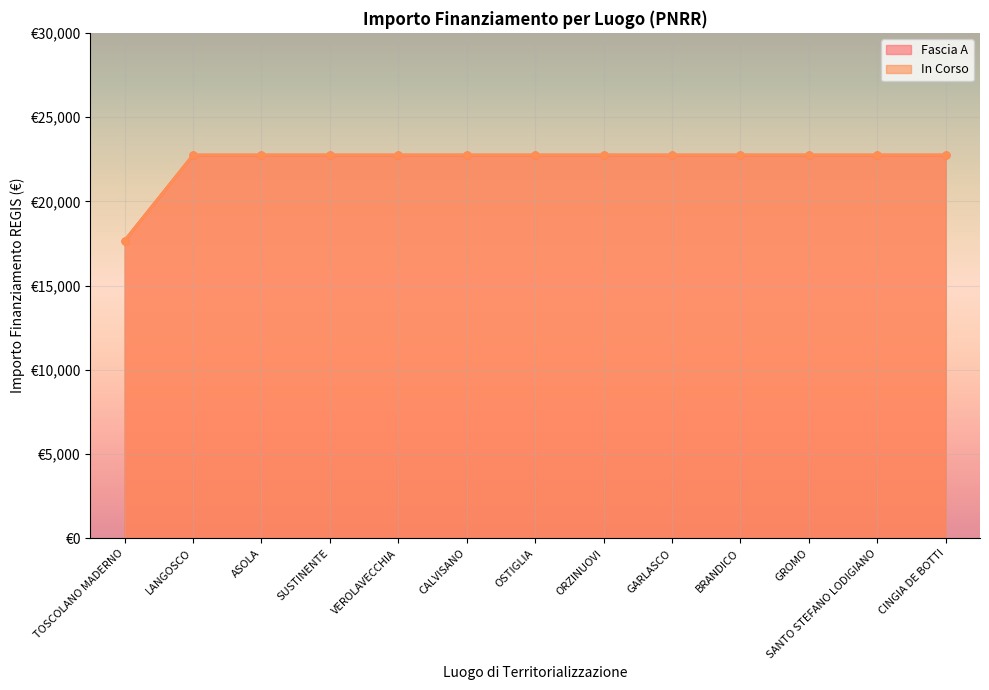

True or false: In Corso and Fascia A intersect in this chart.

False